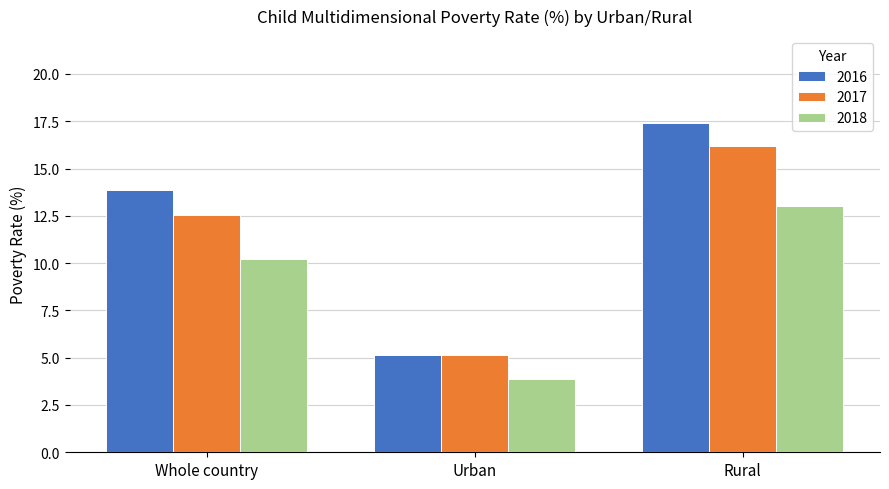

List the series in order of their peak value, lowest first.

2018, 2017, 2016